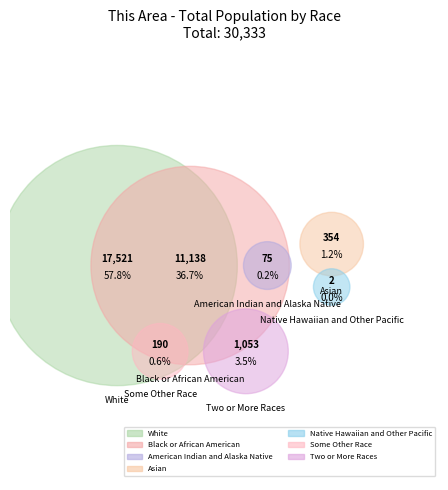

What is the change in value from Asian alone to Native Hawaiian and Other Pacific?

-352